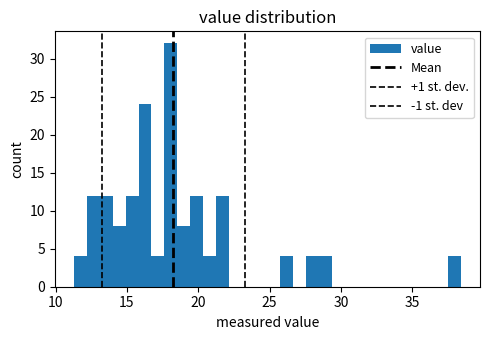

Around what value on the x-axis is the tallest bar? Give the approximate position of its centre, as read against the axis.

18.0